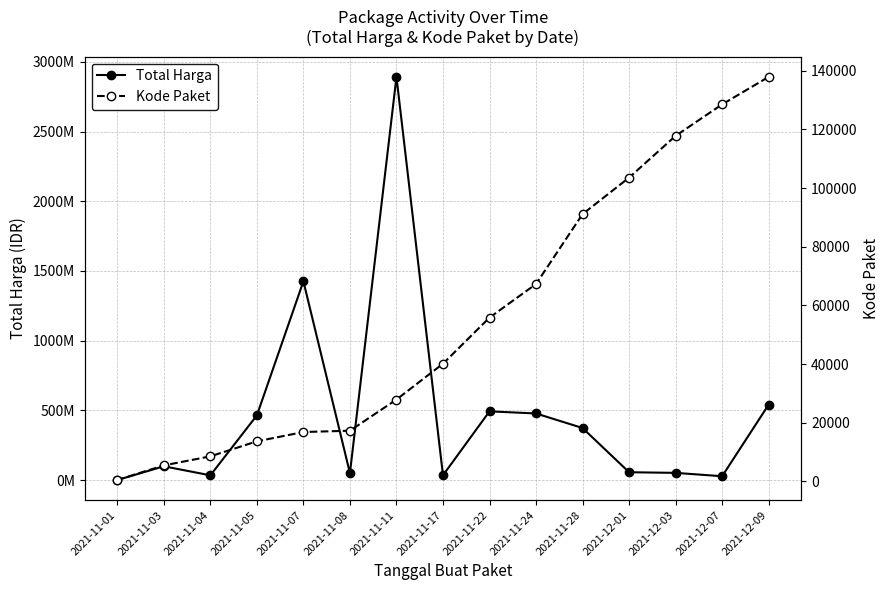

Rank the series at 2021-11-04 from highest to lowest value.

Total Harga, Kode Paket